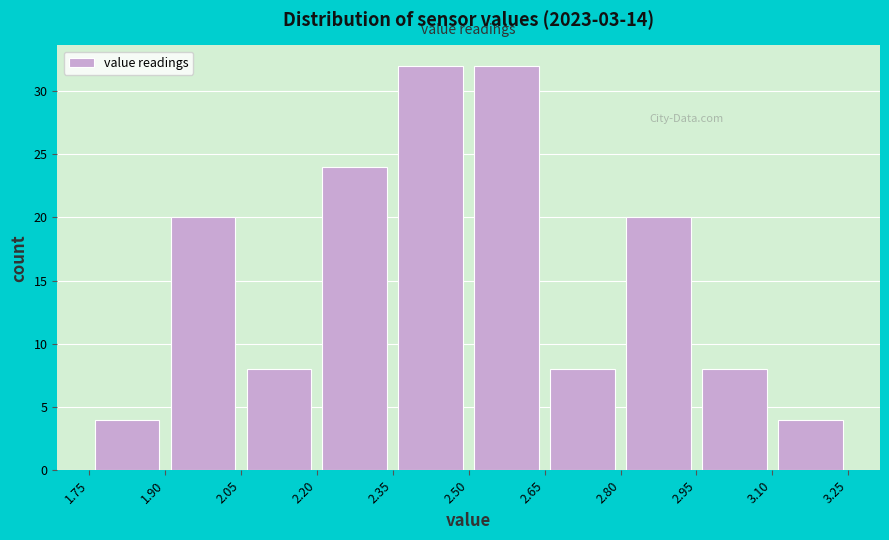

What is the height of the bar covering 1.90 to 2.05 on the x-axis? The values are not printed on the chart, so give them approximately, as read against the axis.

20